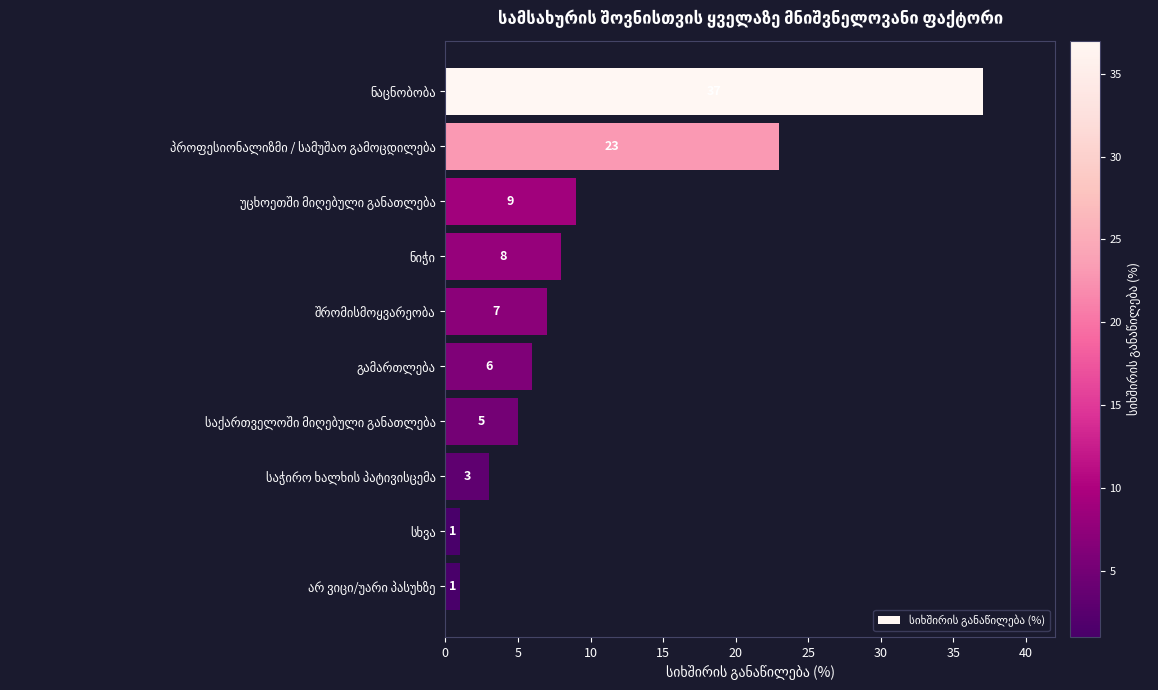

What is the maximum value shown in the chart?

37